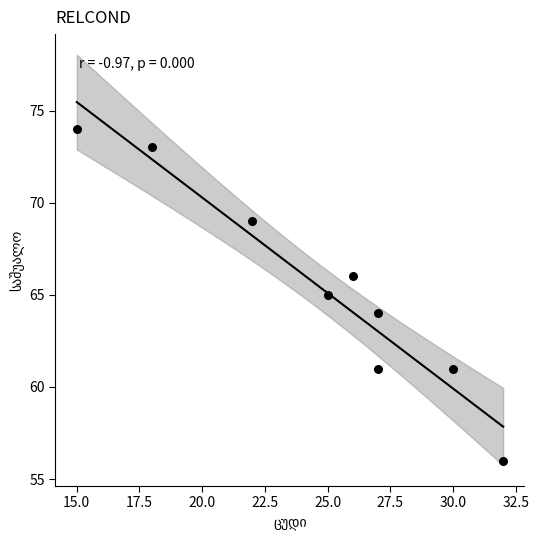

What is the average Y value?

65